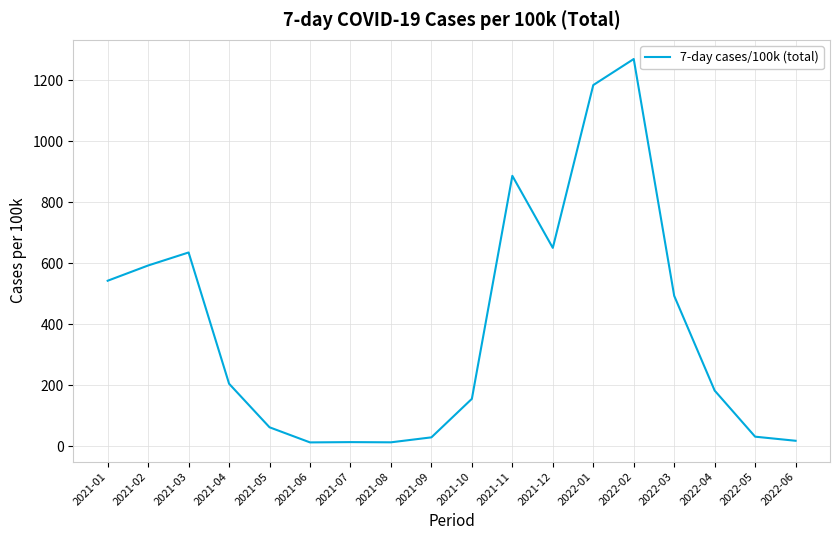

What is the maximum value shown in the chart?

1269.1